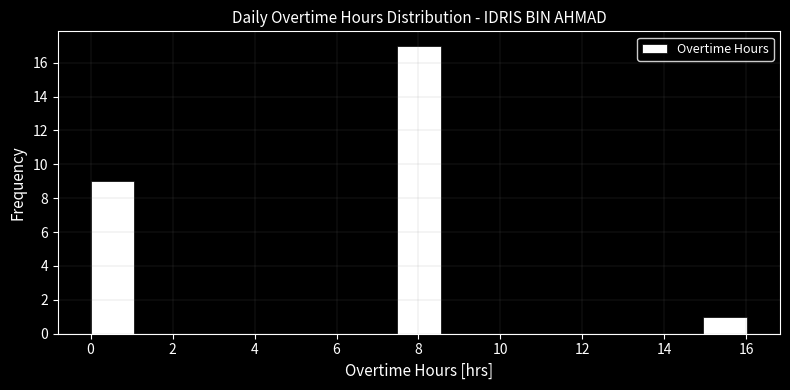

Reading left to right, transcribe this chart: for each bar, give the range it covers on the x-axis and its height. Neither the bar edges nor the heights are printed on the chart, so give them approximately, as read against the axes.

0.0 to 1.0: 9
1.0 to 2.2: 0
2.2 to 3.2: 0
3.2 to 4.2: 0
4.2 to 5.4: 0
5.4 to 6.4: 0
6.4 to 7.4: 0
7.4 to 8.6: 17
8.6 to 9.6: 0
9.6 to 10.6: 0
10.6 to 11.8: 0
11.8 to 12.8: 0
12.8 to 13.8: 0
13.8 to 15.0: 0
15.0 to 16.0: 1